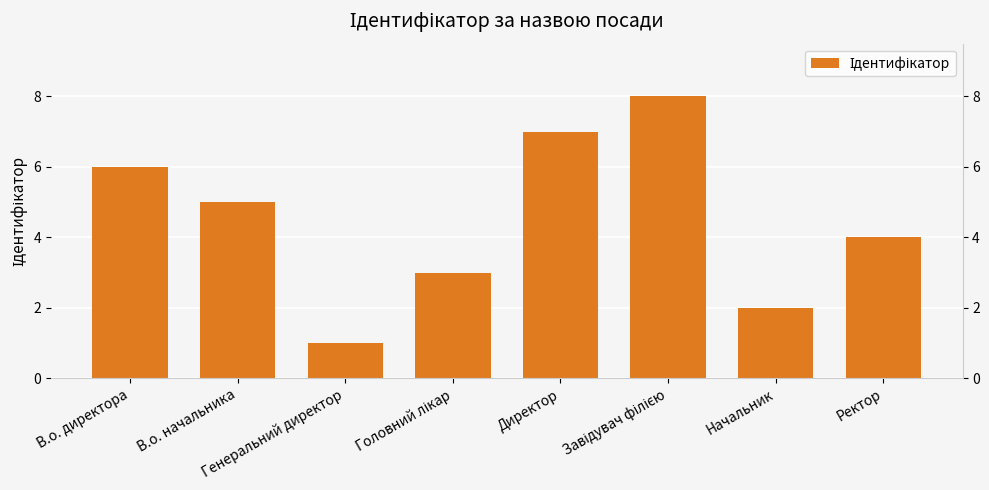

How many bars are there in total?

8